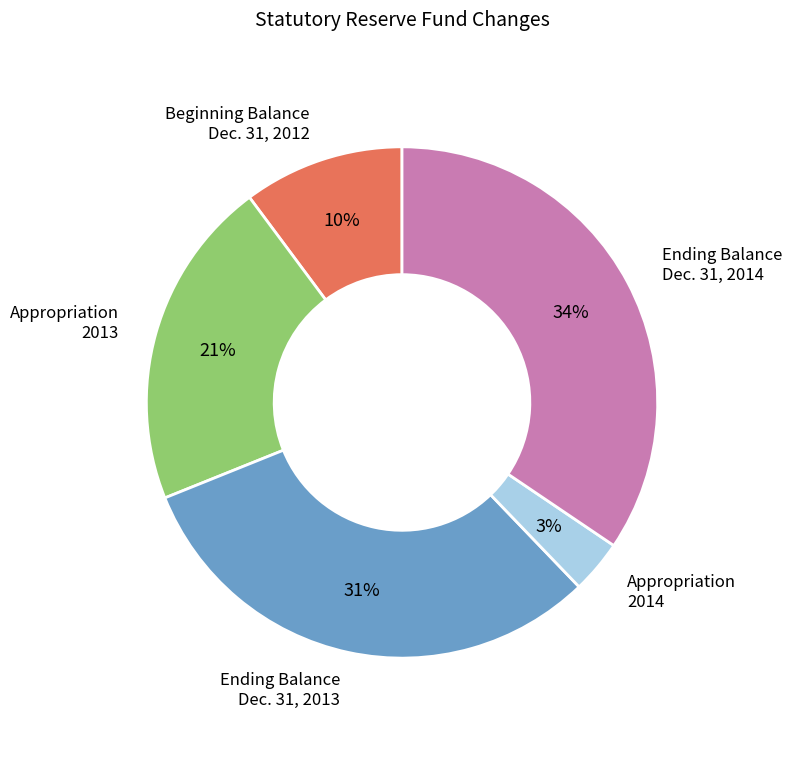

Which slice is the largest?

Ending Balance Dec. 31, 2014